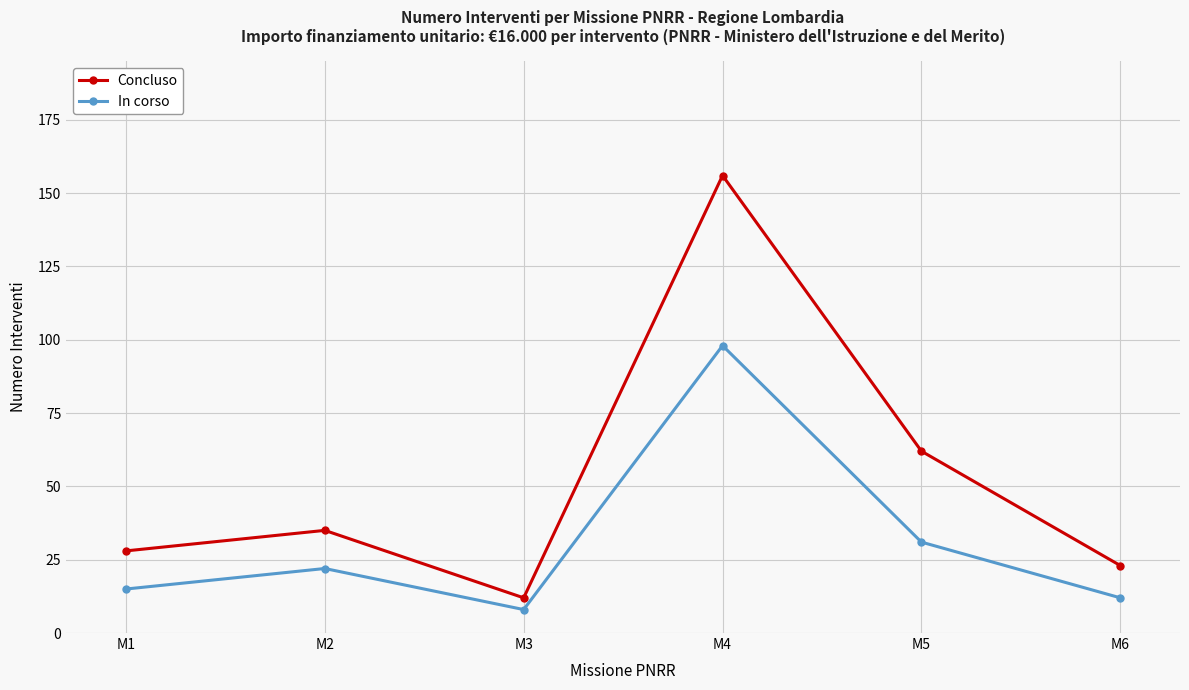

Which series has the largest range (max minus min)?

Concluso